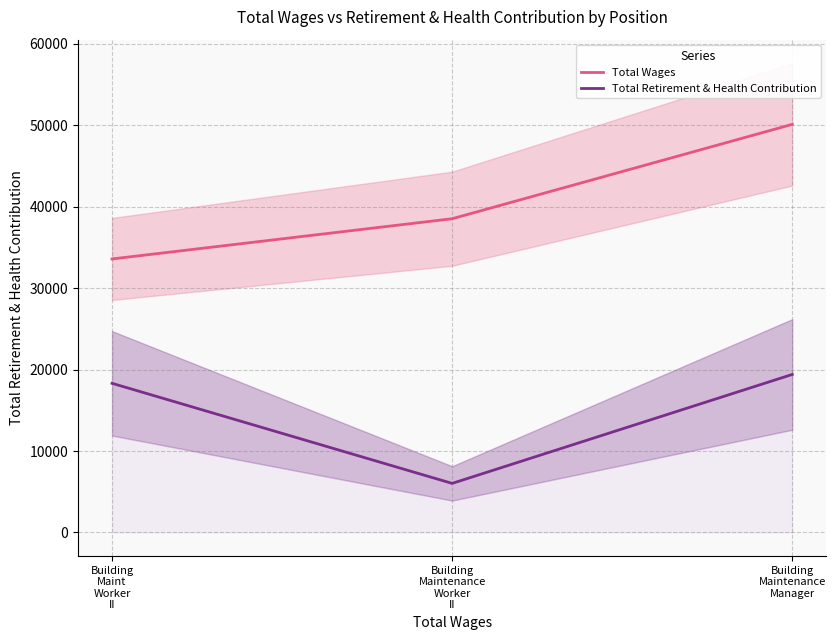

The value of Total Wages at Building
Maint
Worker
II is 19618. True or false?

False